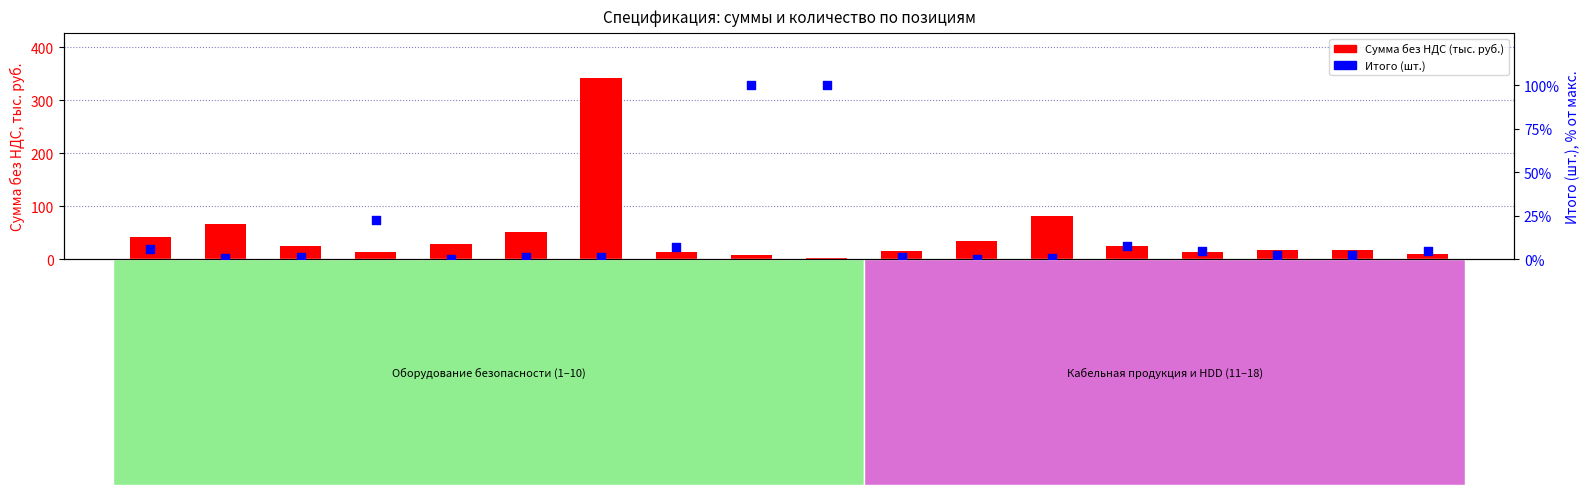

Which series contains the highest Y value?

Сумма без НДС (тыс. руб.)